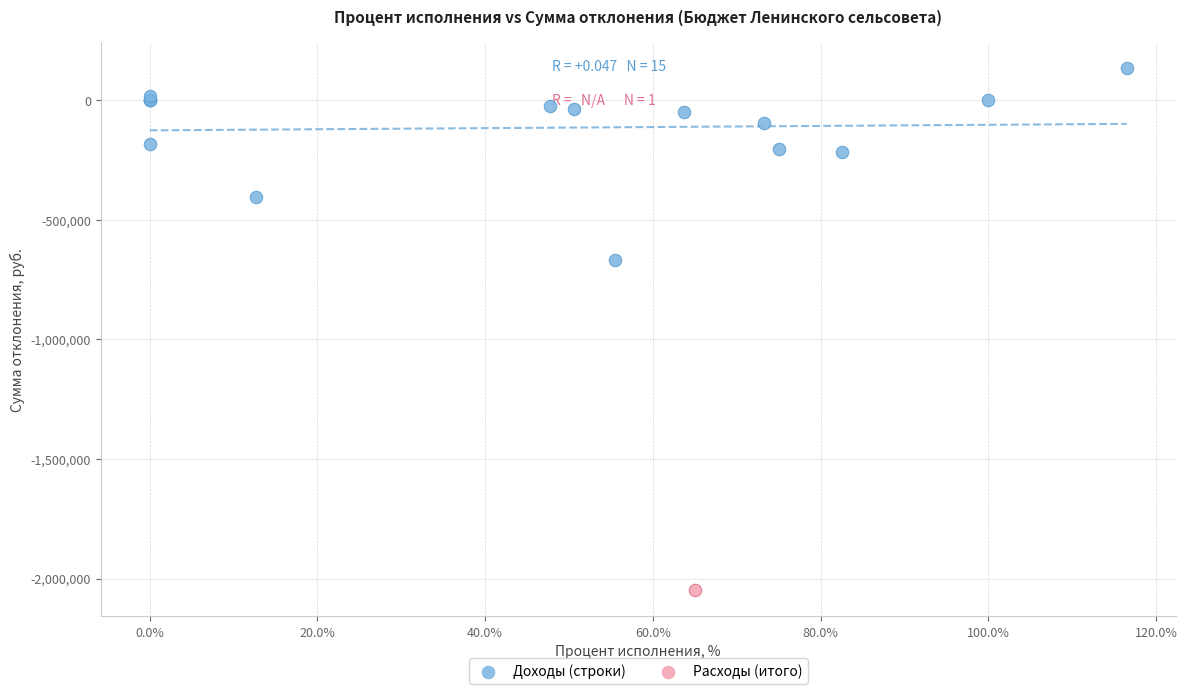

What are all the series names shown in the legend?

Доходы (строки), Расходы (итого)